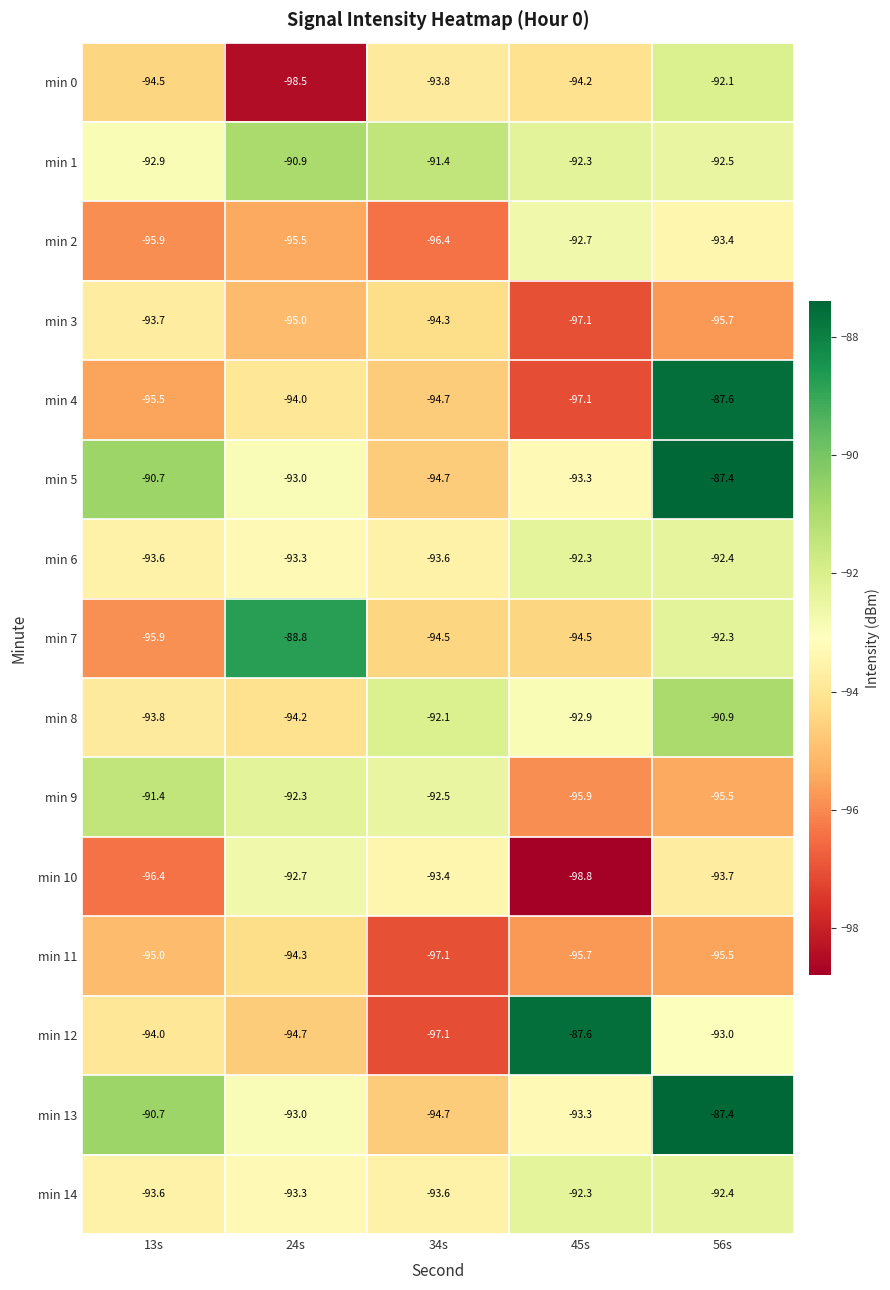

Which category has the highest value across all series?

56s